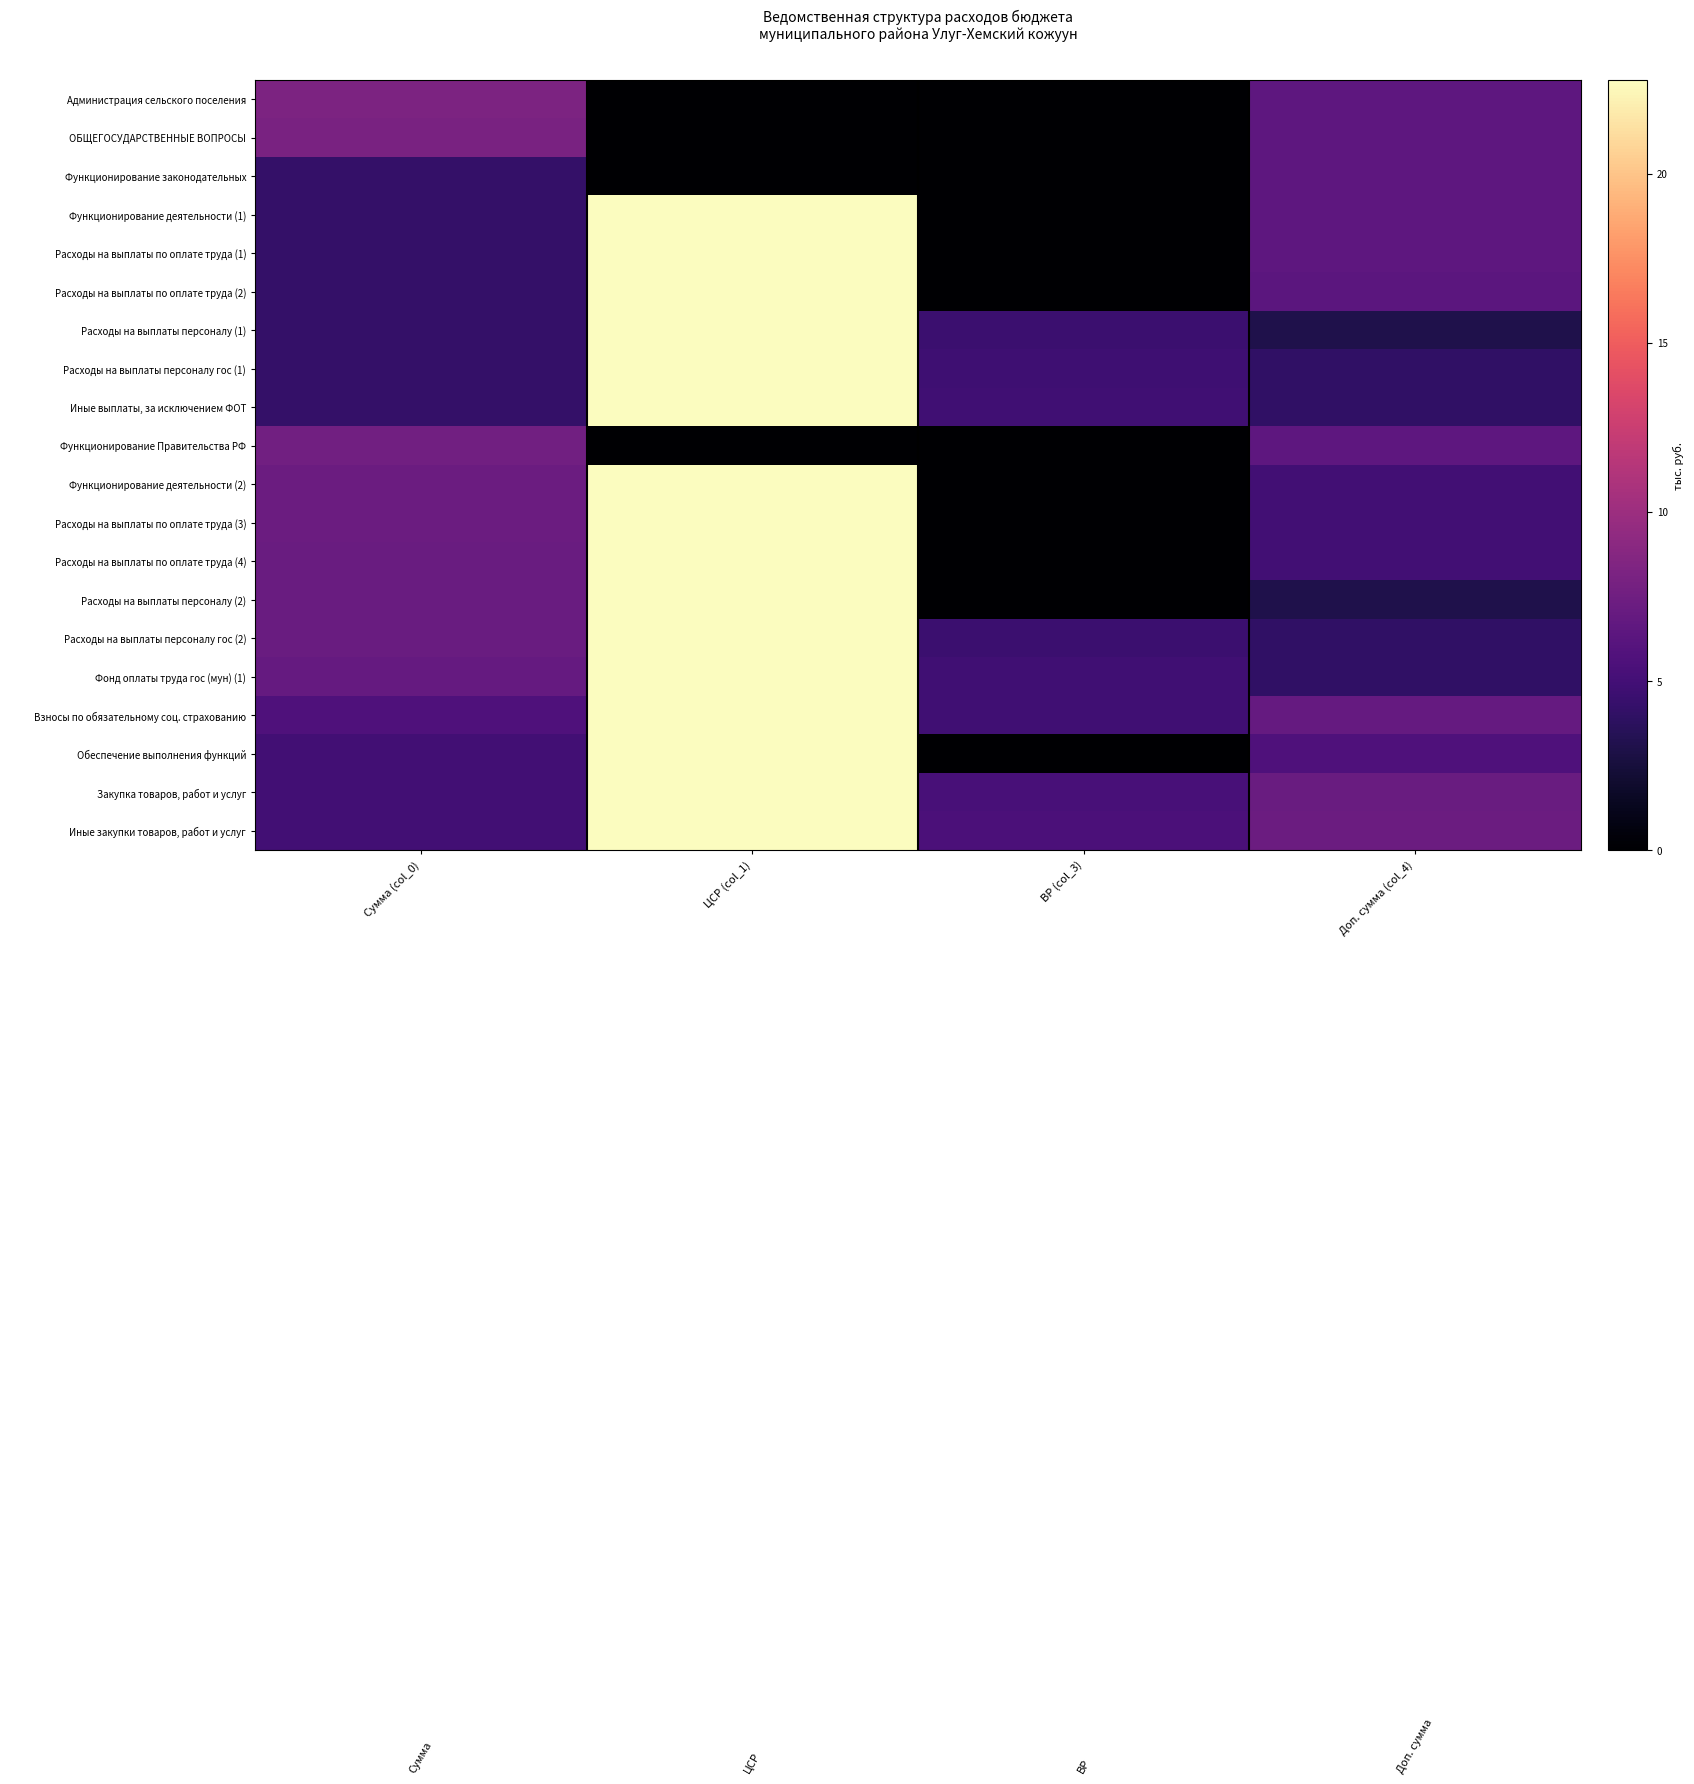

What is the difference between the highest and lowest values at Сумма (col_0)?

4.0